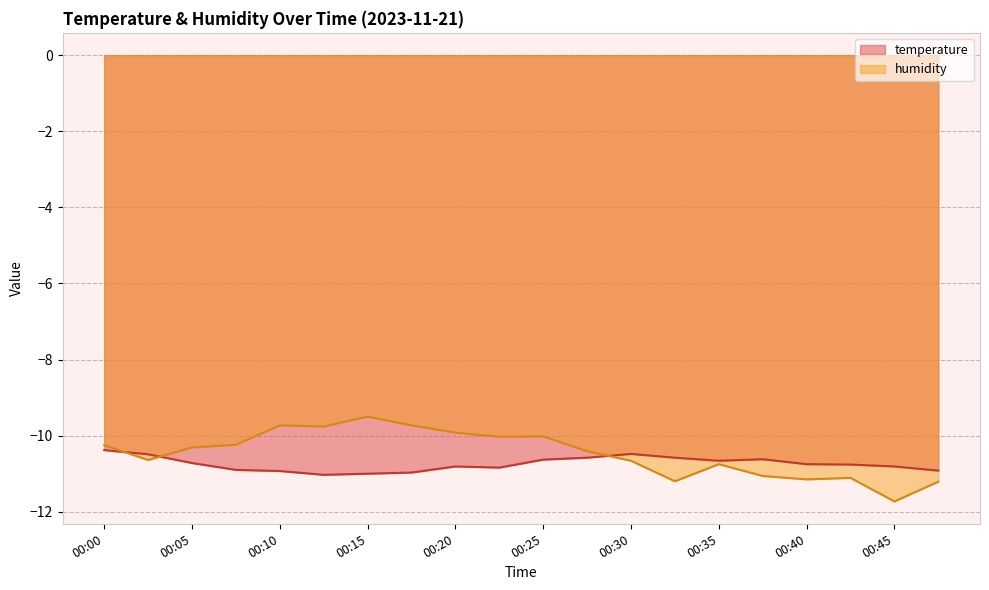

What is the total value across all series at 00:30?

-21.1